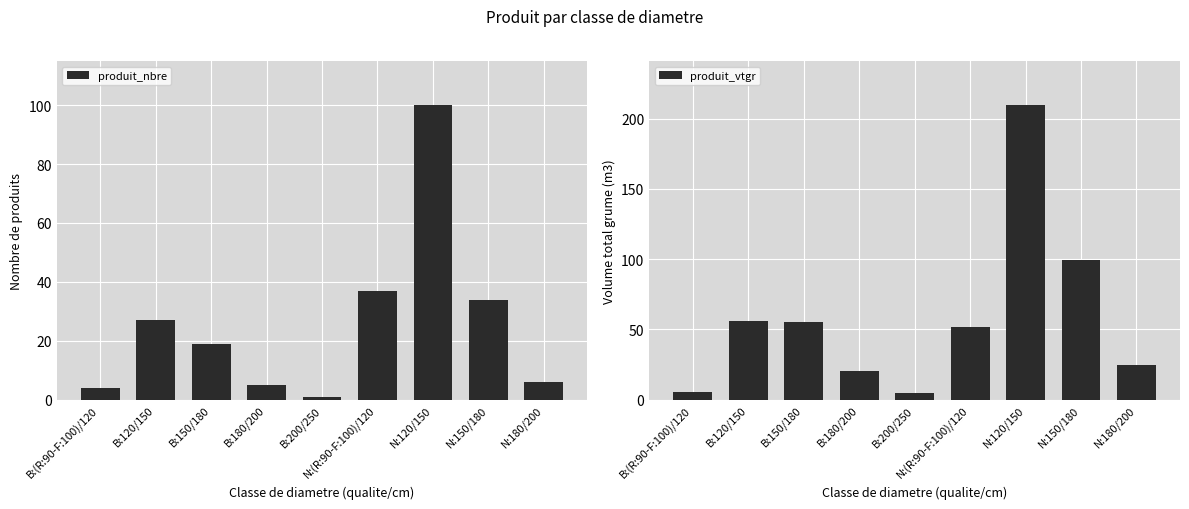

The produit_nbre series shows 27.0 at B:120/150. True or false?

True